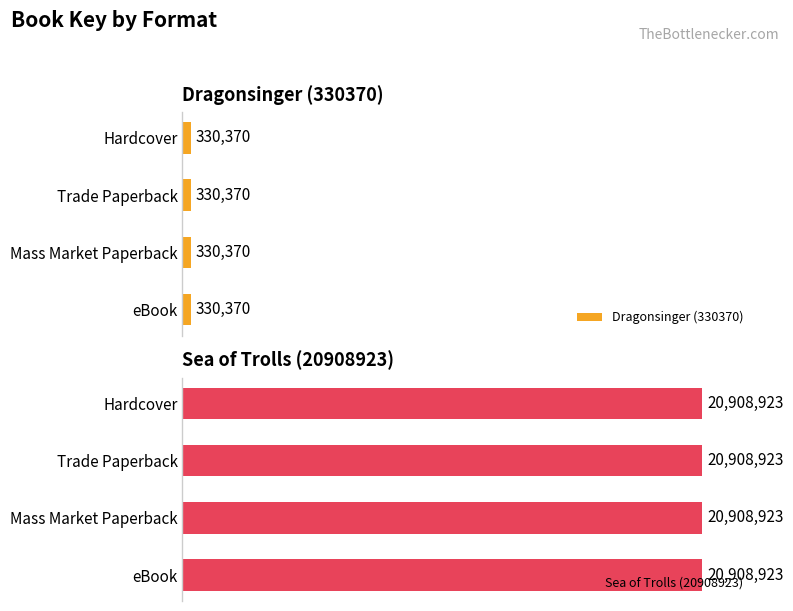

How many series are shown in this chart?

2